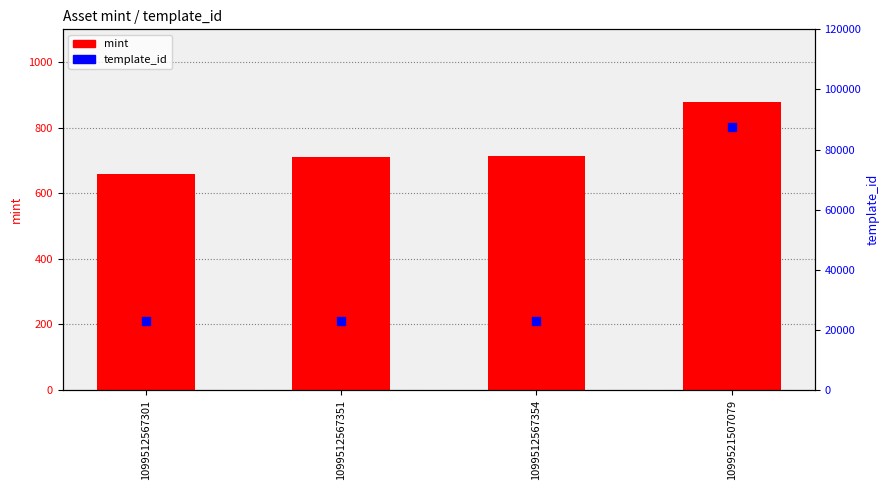

What are all the series names shown in the legend?

mint, template_id